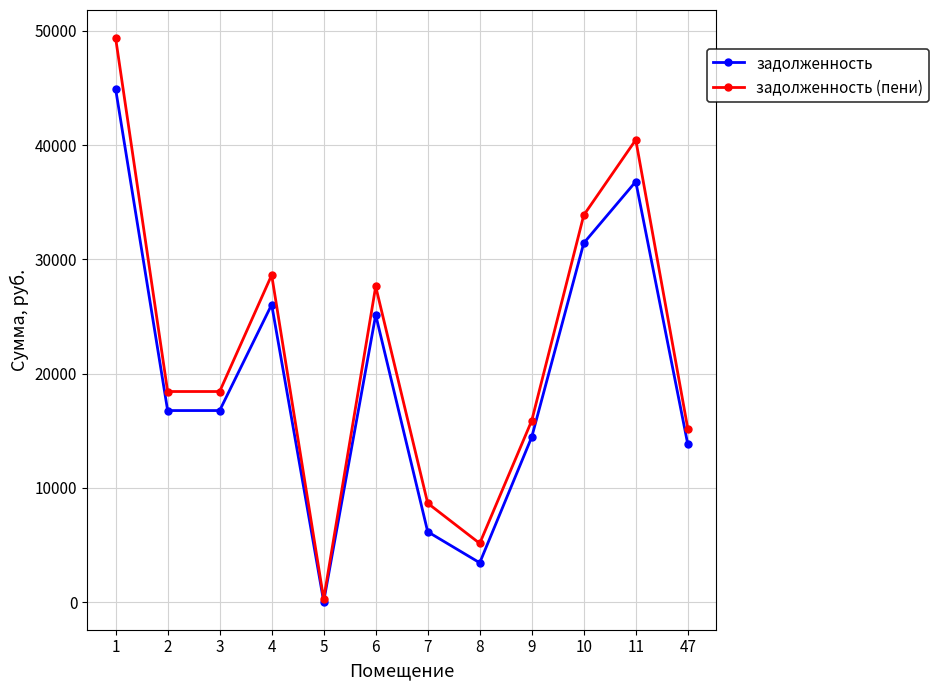

True or false: задолженность has more than 0 points higher than both neighbors.

True